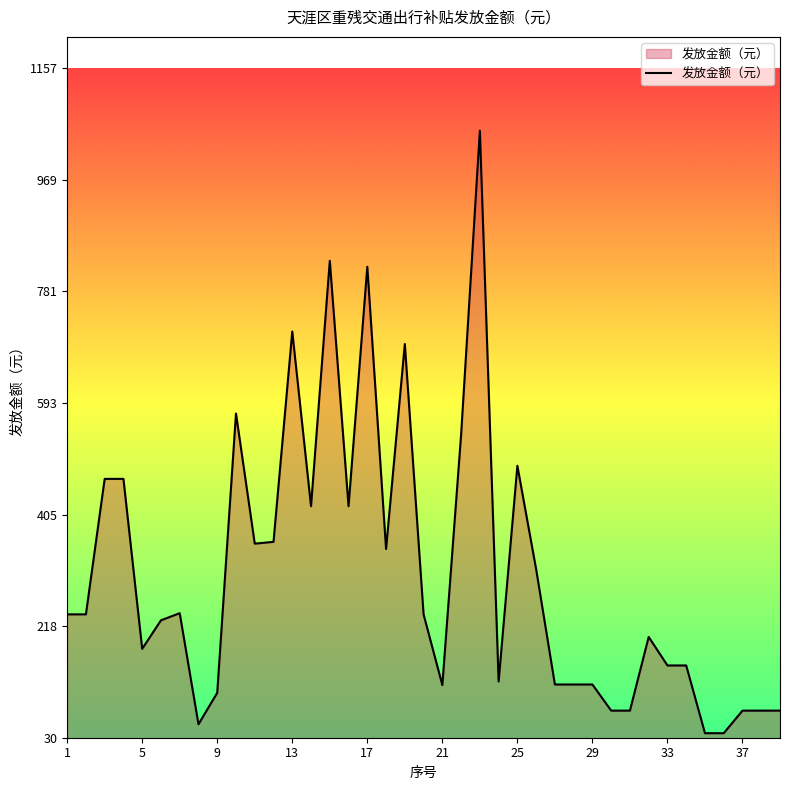

What is the smallest value displayed?

38